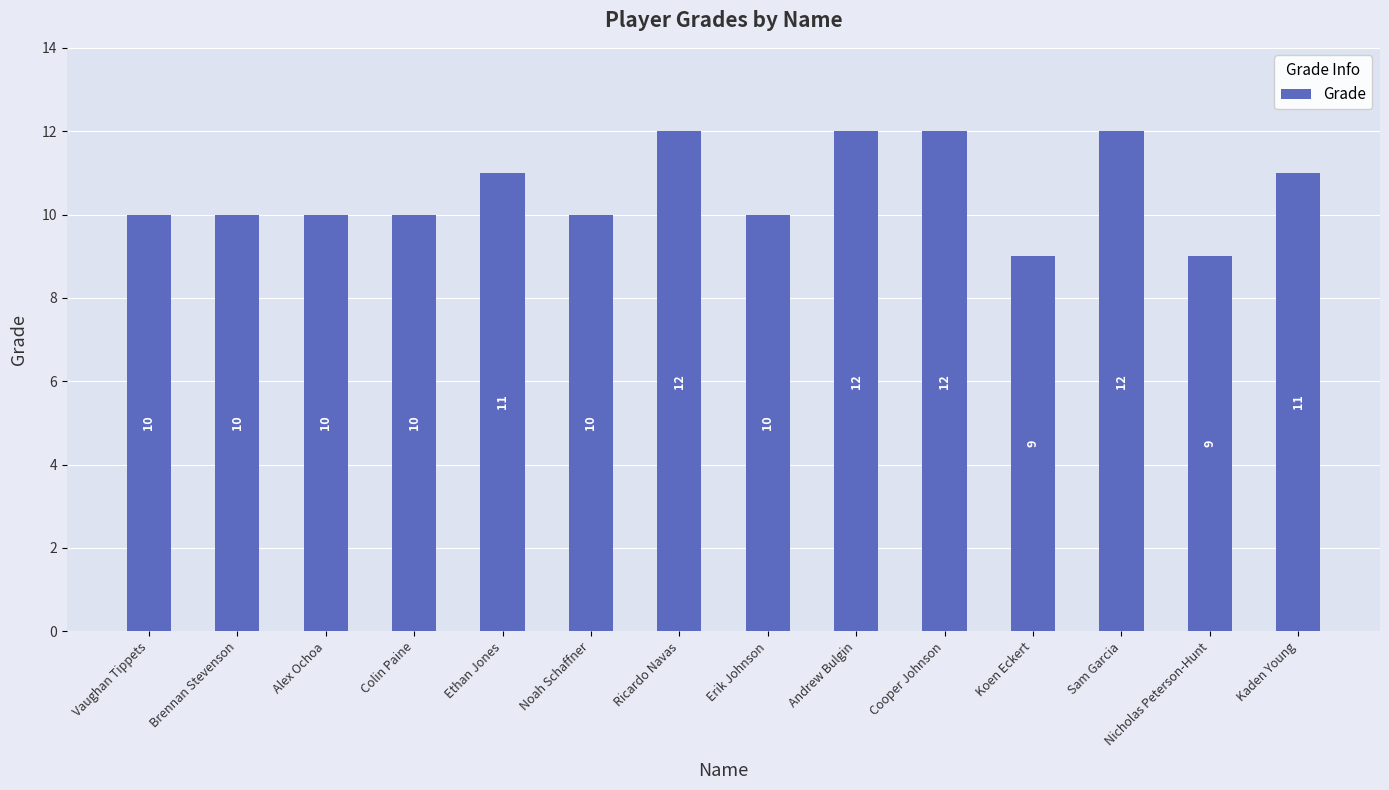

What is the label of the 5th bar from the right?

Cooper Johnson